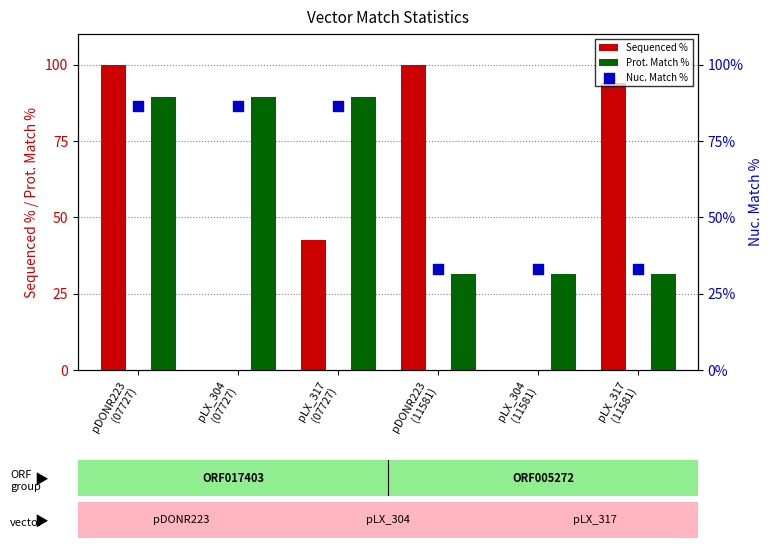

Which series has the largest Y range (max minus min)?

Sequenced %